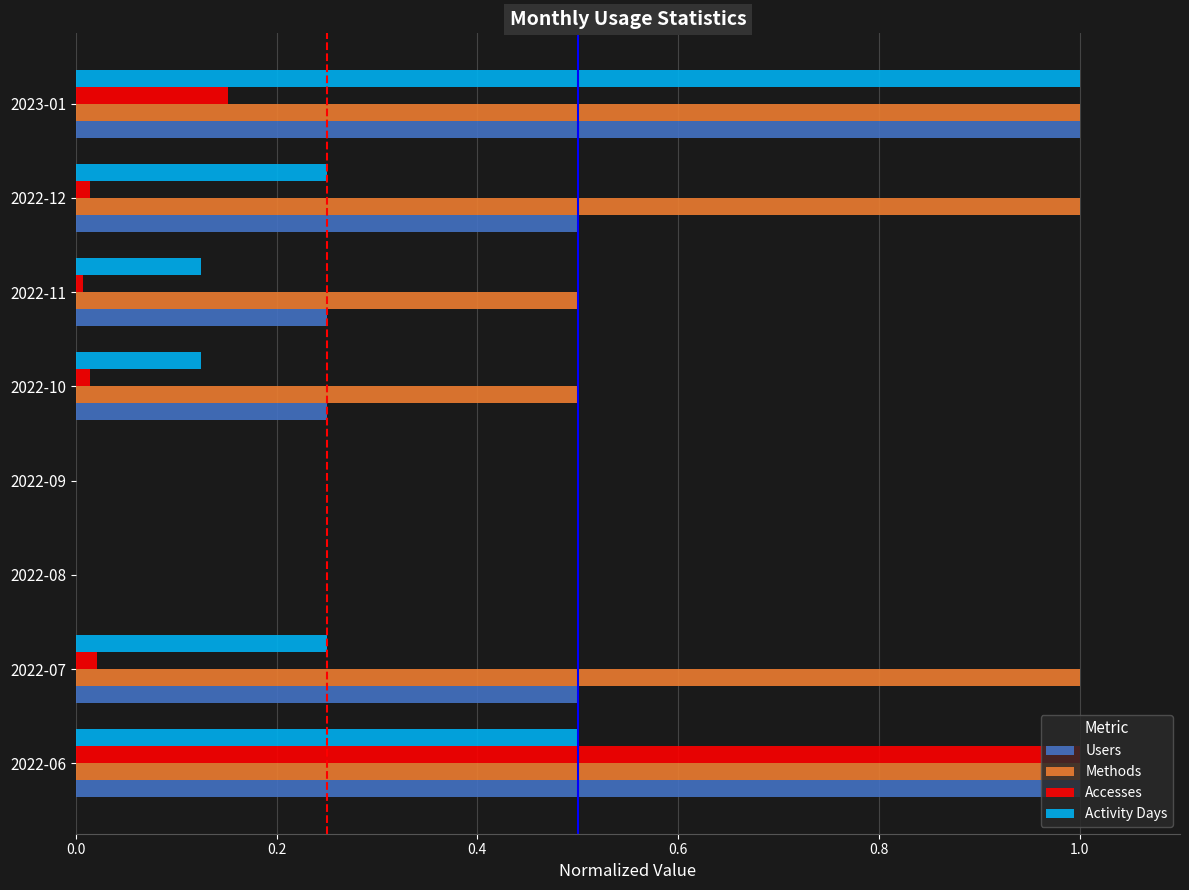

Between 2022-06 and 2022-07, which series saw the biggest shift?

Accesses